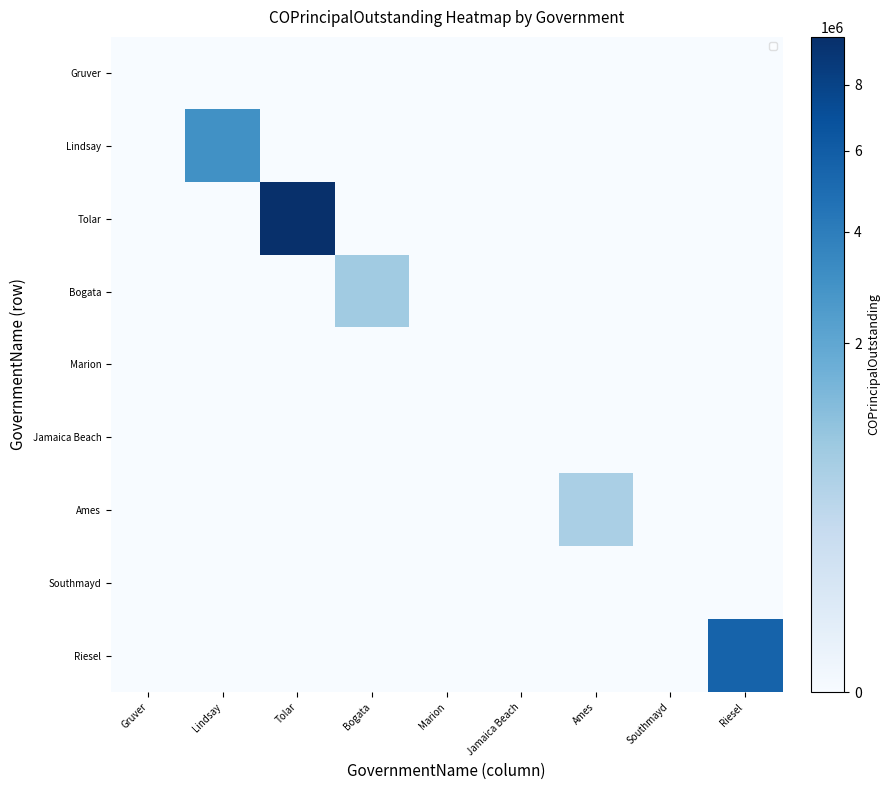

Which series has the widest spread of values?

Tolar